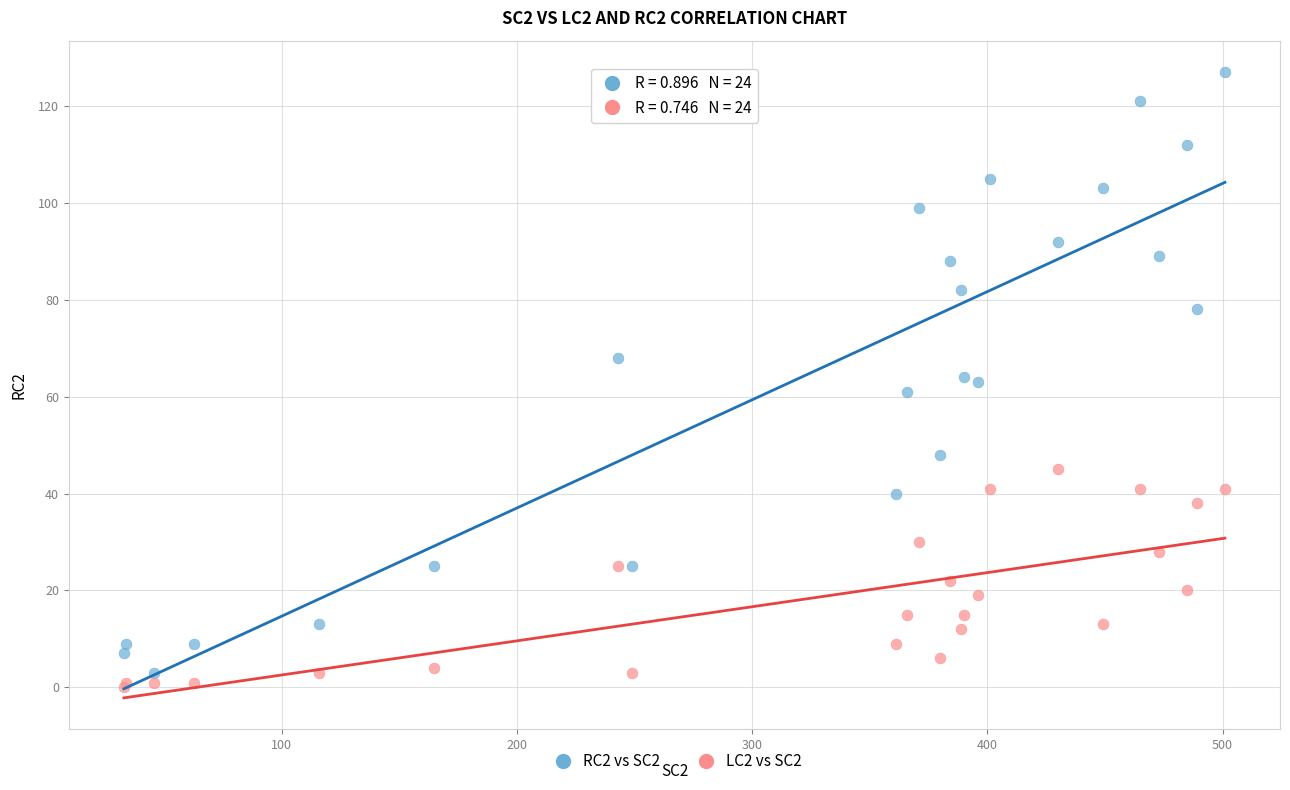

What is the X range (max minus min) for the scatter plot?

468